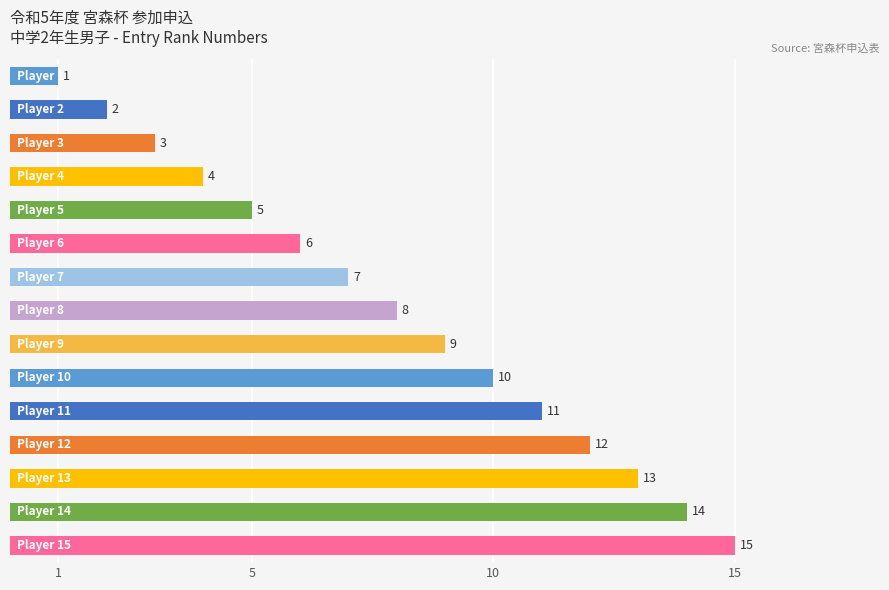

What is the difference between the maximum and minimum values?

14